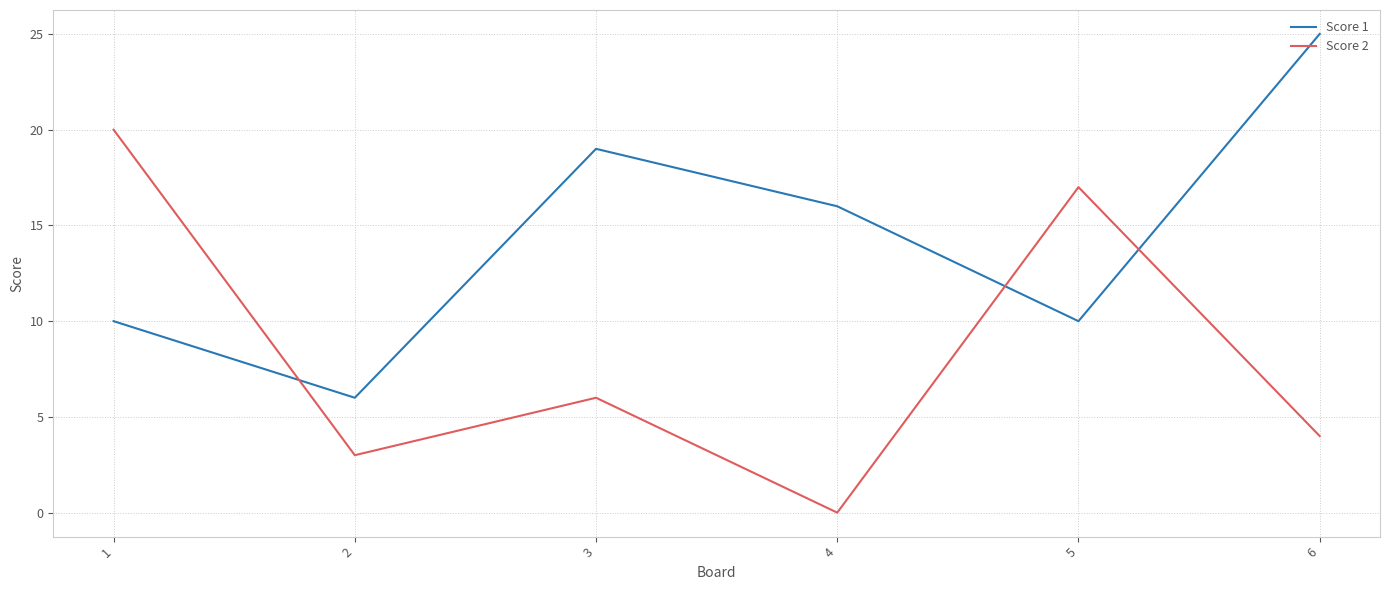

What is the minimum value for Score 1?

6